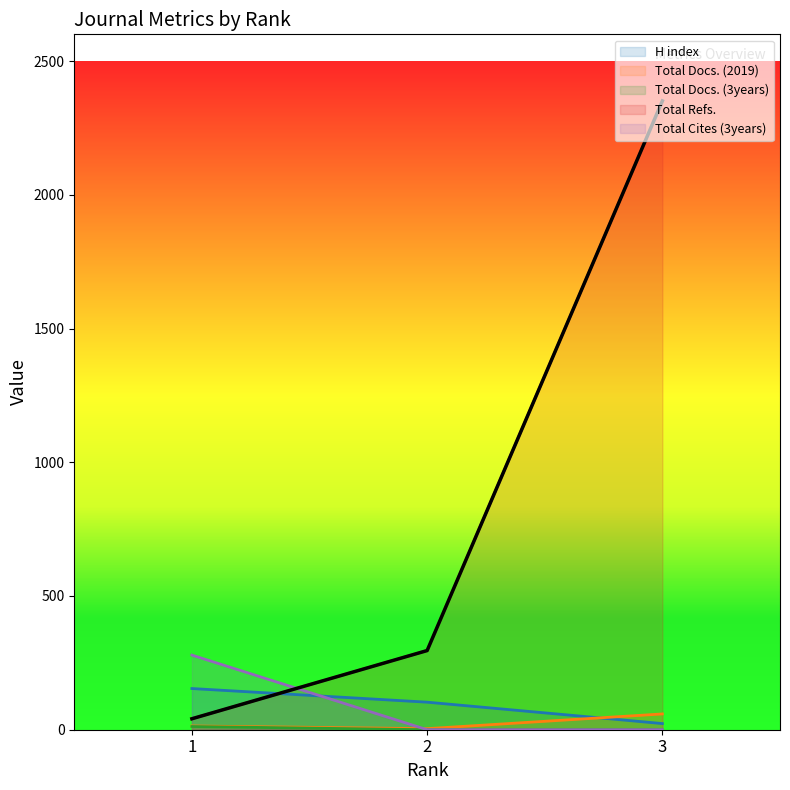

What is the spread (max minus min) of values at 3?

2351